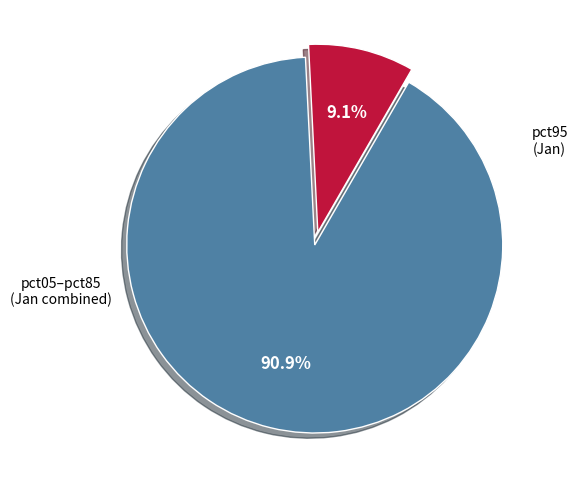

Does any single category account for the majority?

Yes